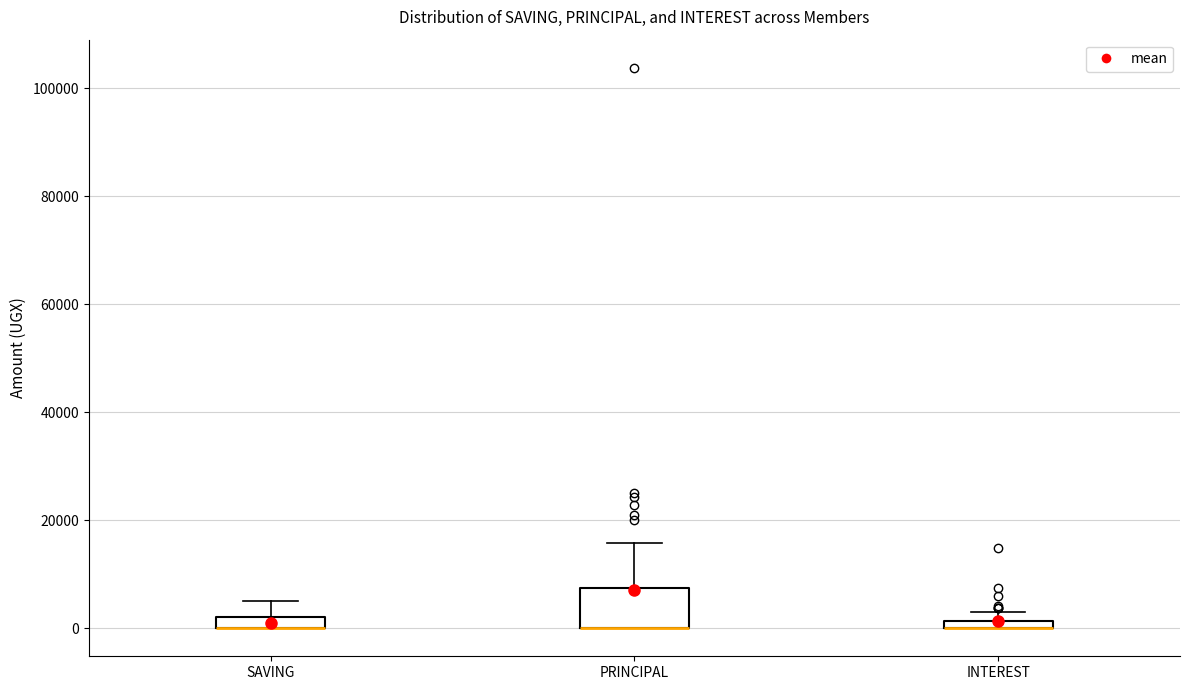

Where is the upper edge of the box for INTEREST on the y-axis? The values are not printed on the chart, so give them approximately, as read against the axis.

2000